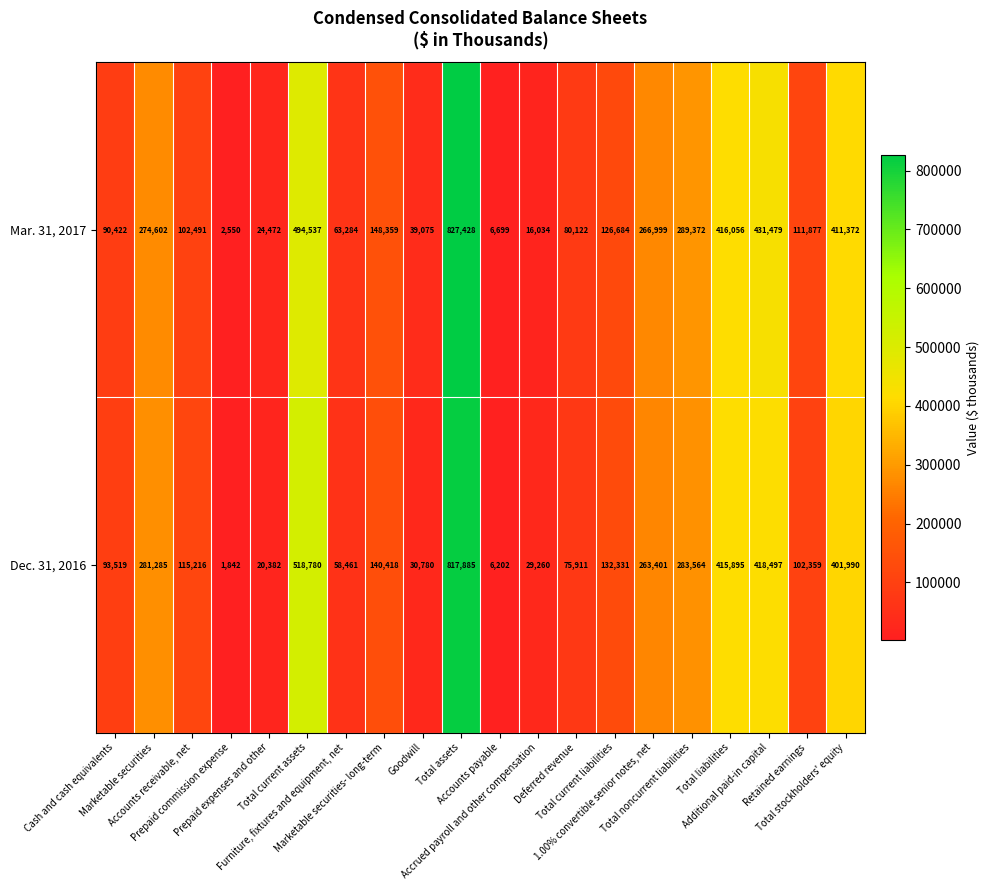

What is the greatest value displayed?

827428